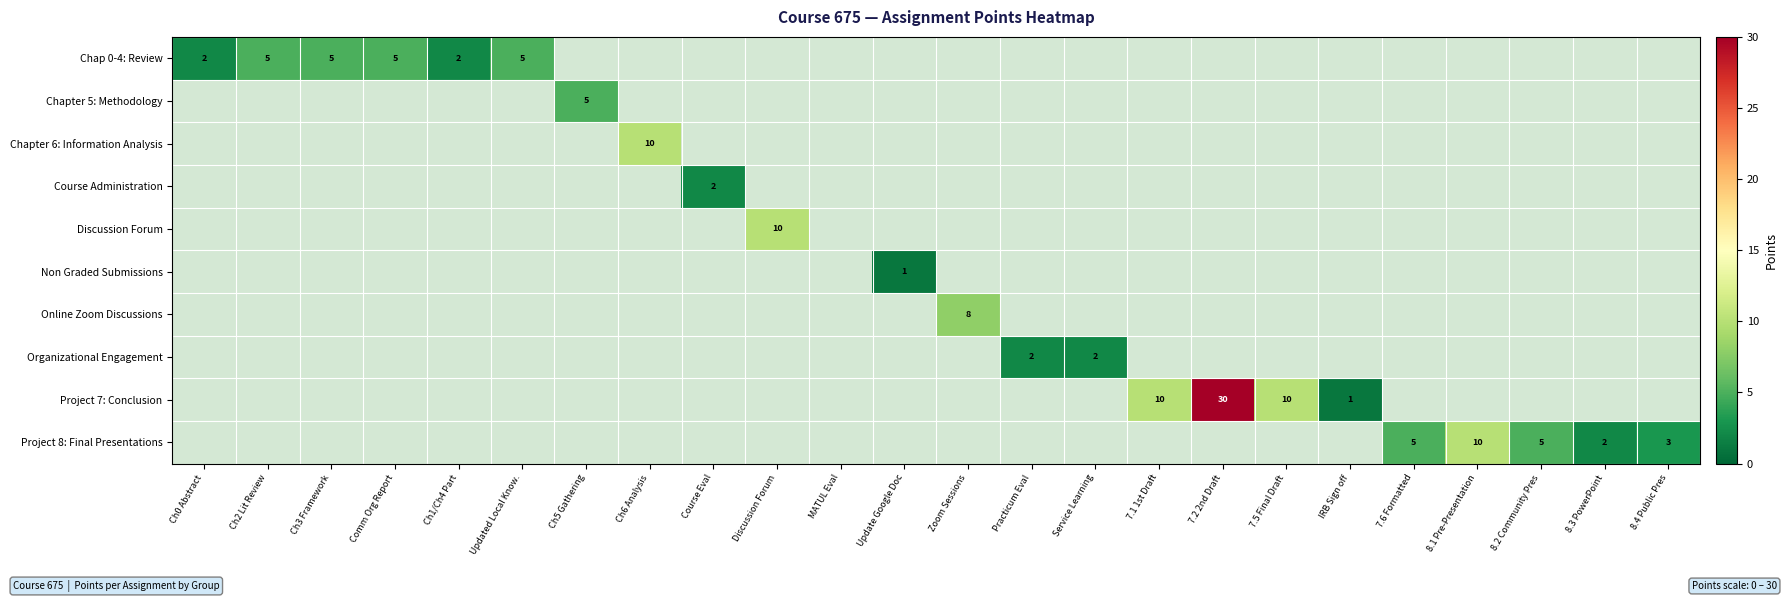

Is the value of Organizational Engagement at Ch5 Gathering greater than the value of Non Graded Submissions at Practicum Eval?

No